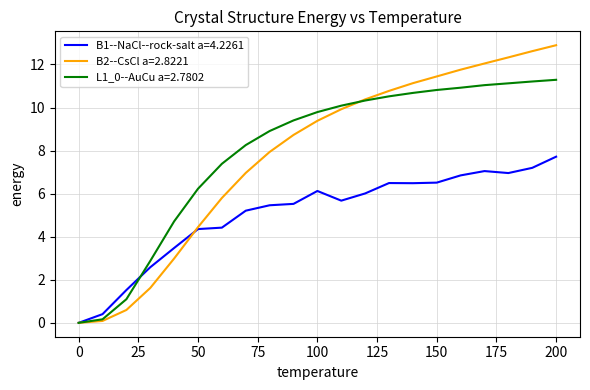

What is the highest value of the B2--CsCl a=2.8221 series?

12.9